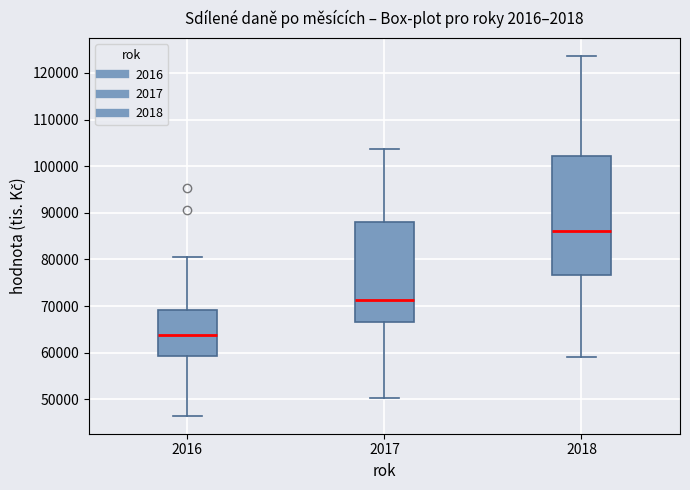

Which box has the highest median line?

2018